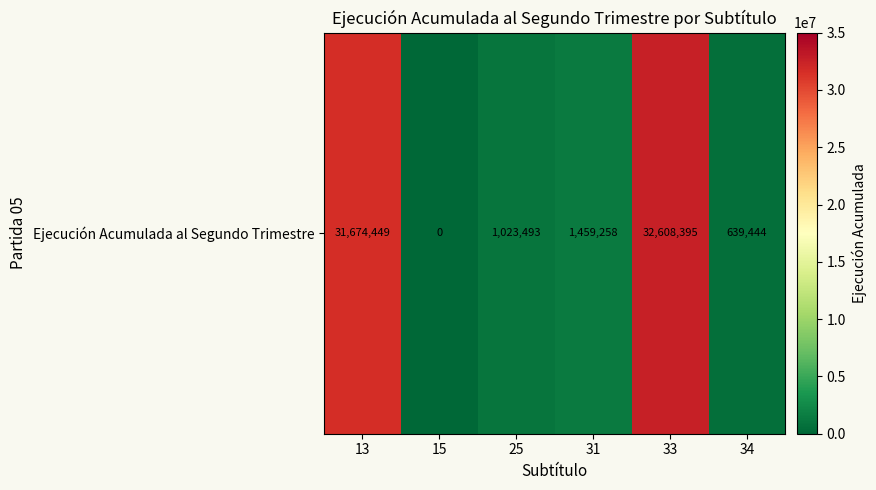

Rank the categories by value from highest to lowest.

33, 13, 31, 25, 34, 15